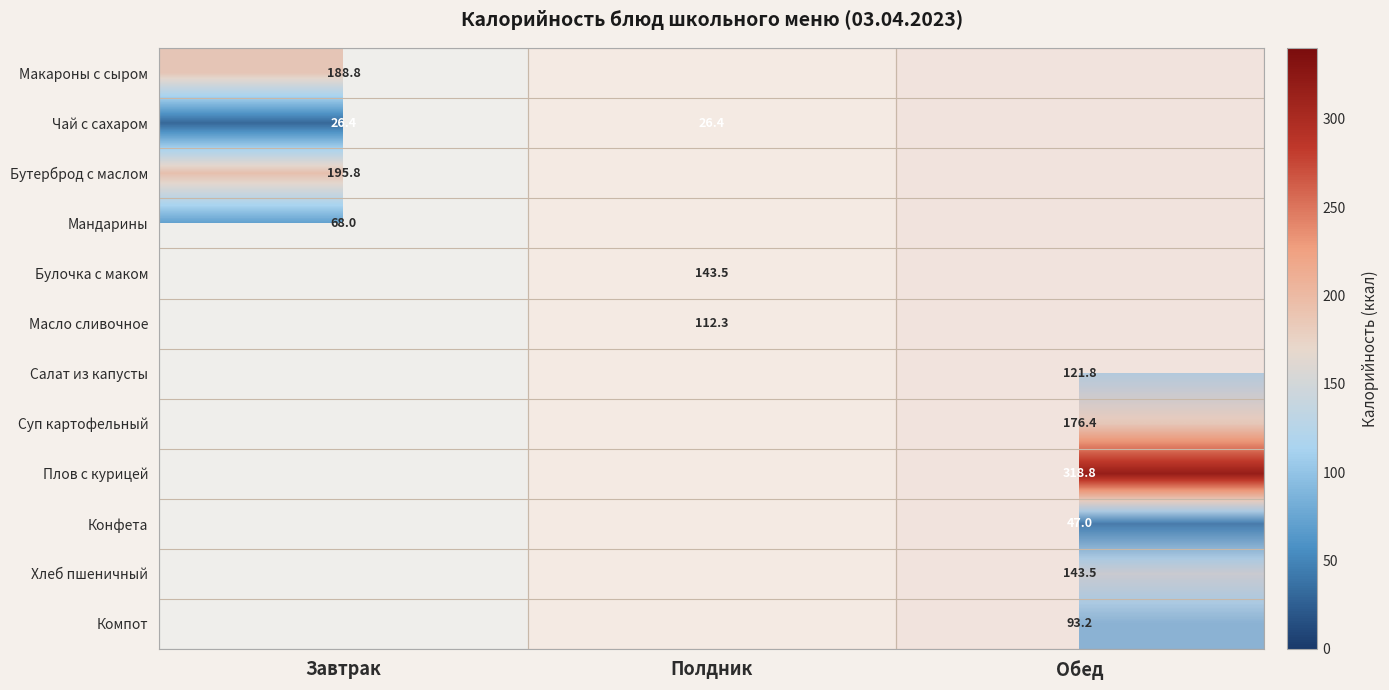

Is the value of Чай с сахаром at Полдник greater than the value of Конфета at Обед?

No